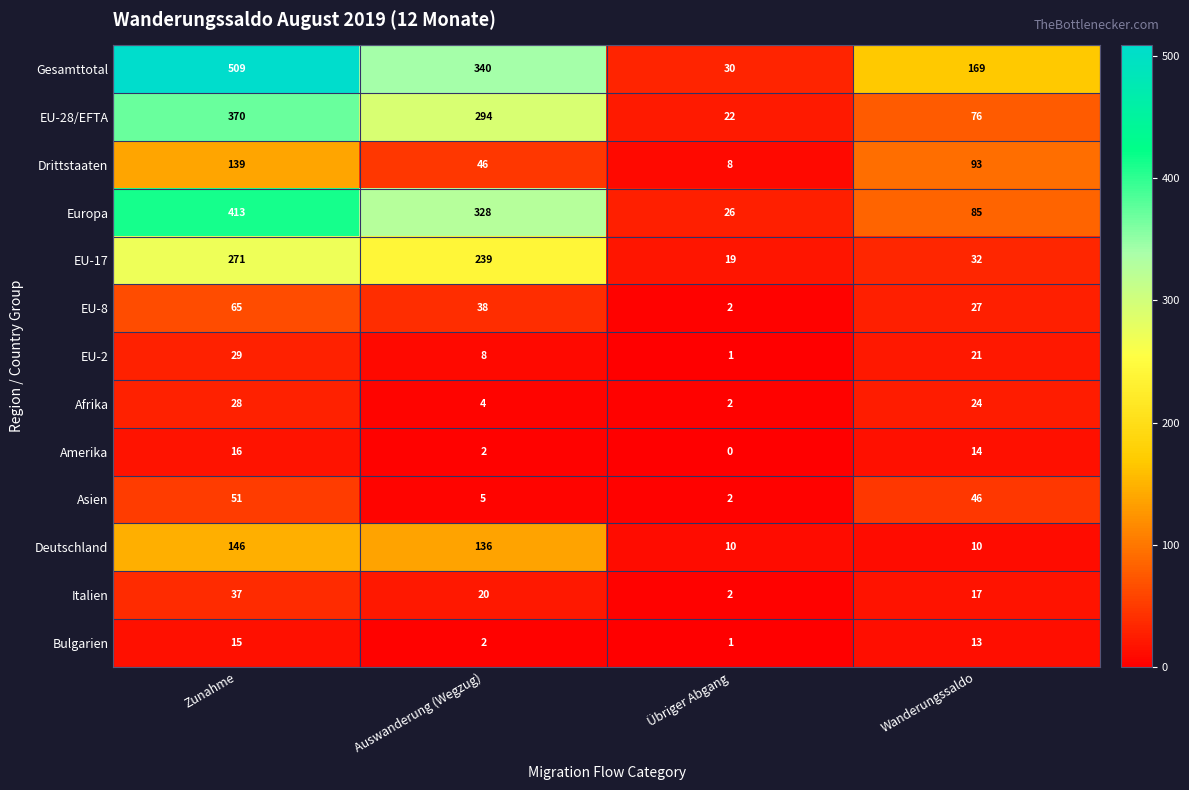

What is the difference between the highest and lowest values at Zunahme?

494